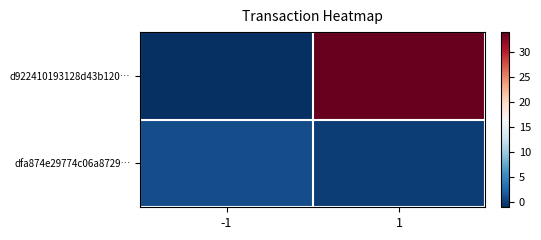

How many series are shown in this chart?

2